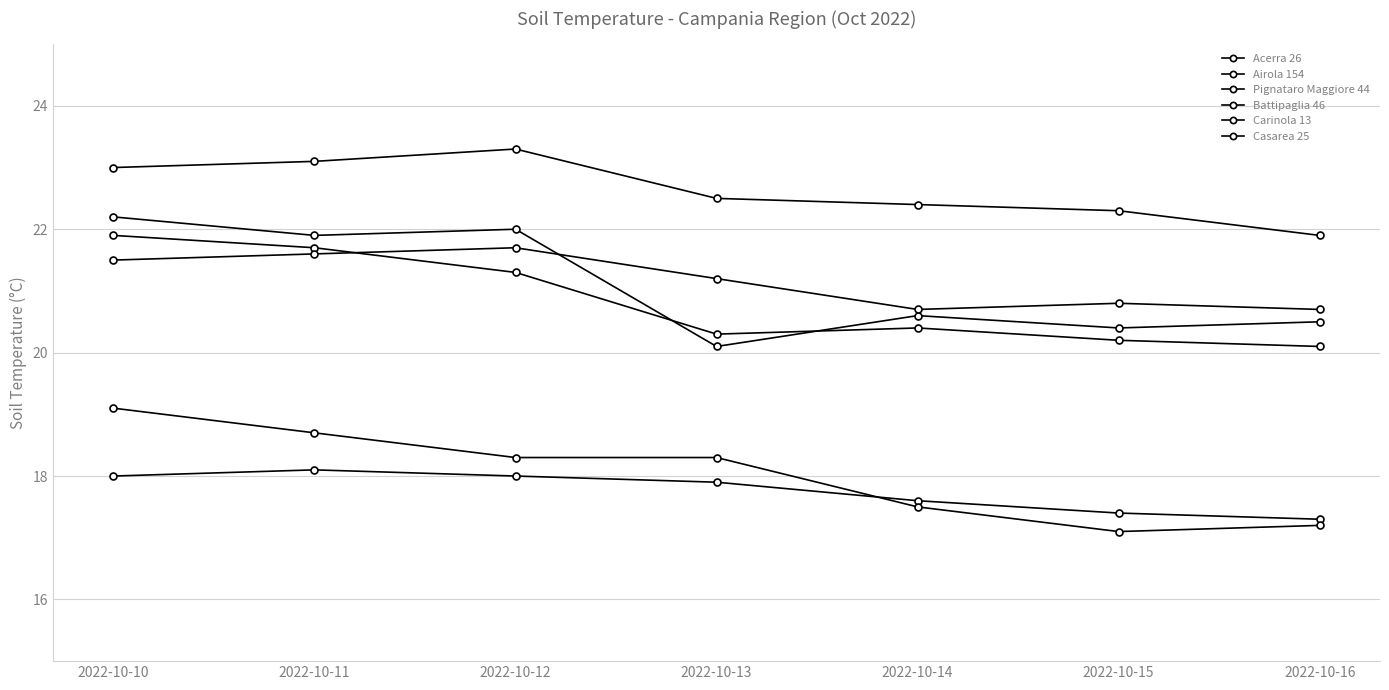

Does the chart display data point markers on the line(s)?

Yes